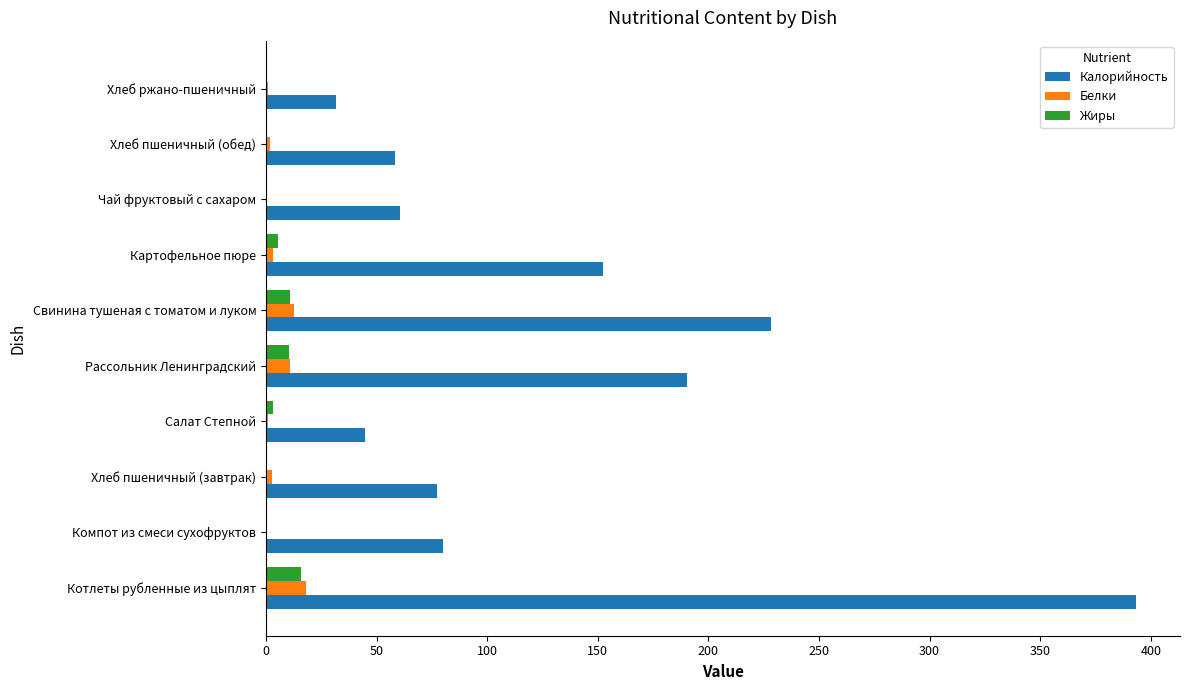

What is the sum of all Жиры values?

47.0